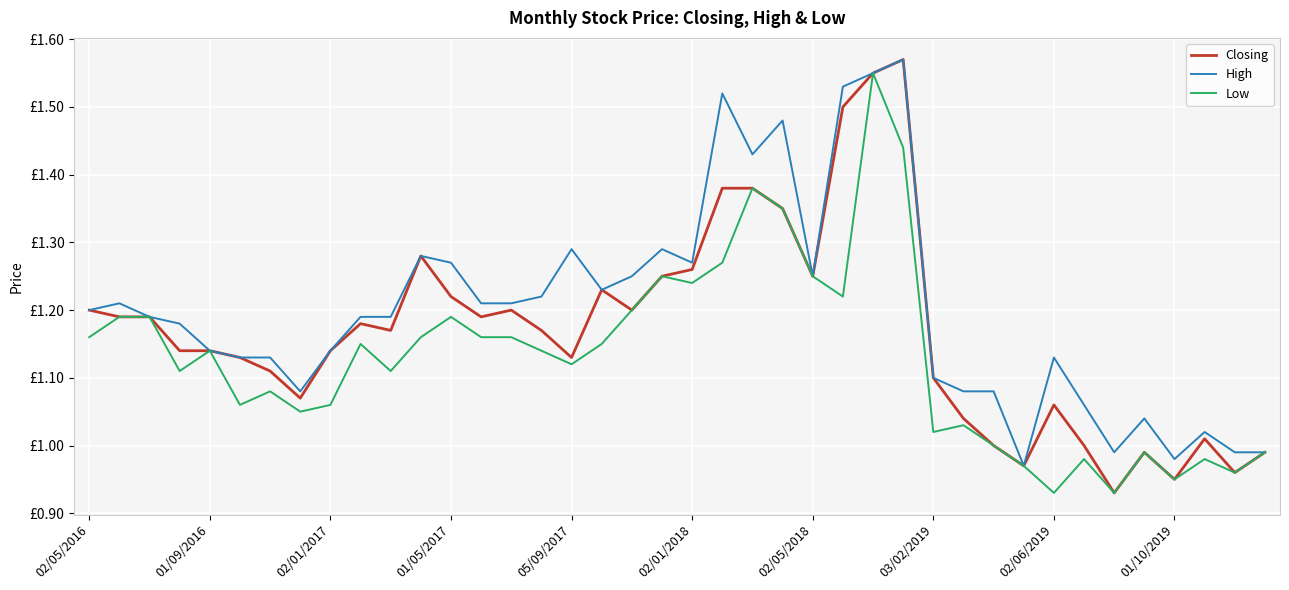

What are all the series names shown in the legend?

Closing, High, Low